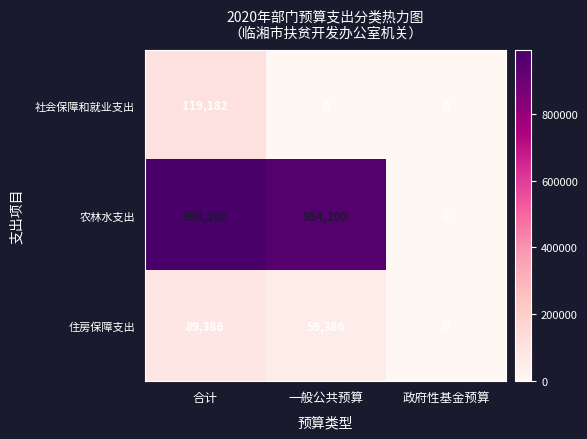

At 一般公共预算, list the series in order from smallest to largest.

社会保障和就业支出, 住房保障支出, 农林水支出